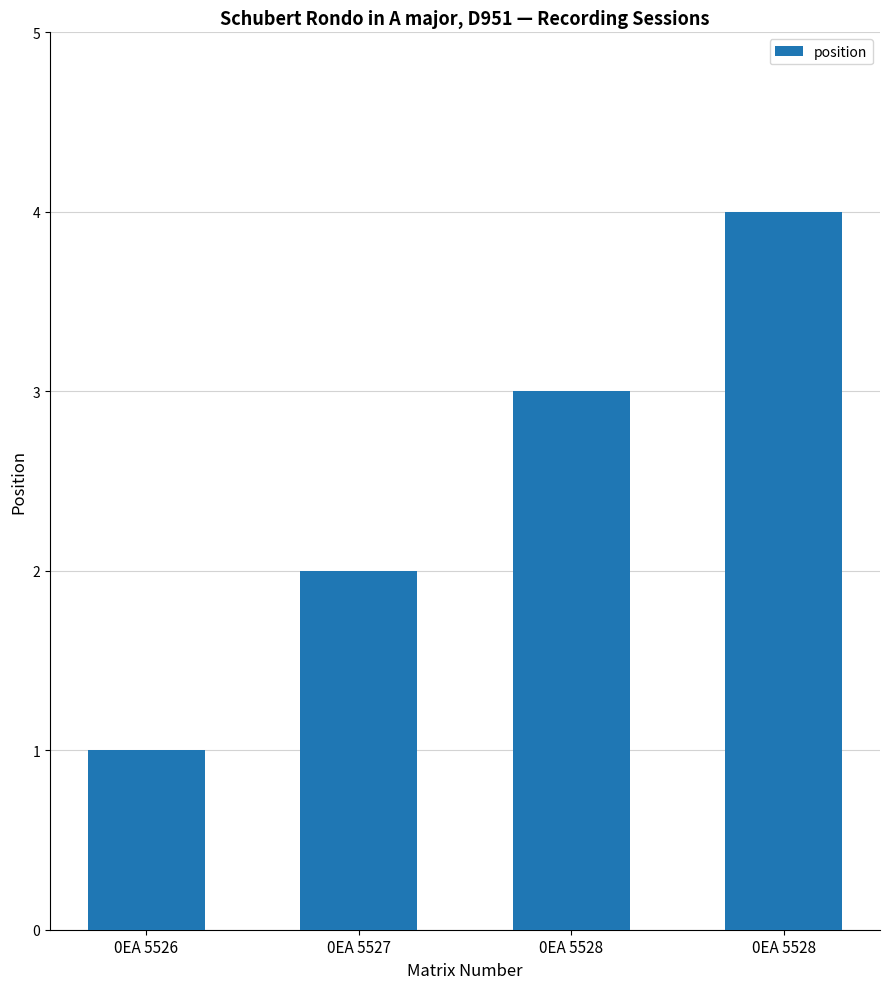

How many values are below 3?

2